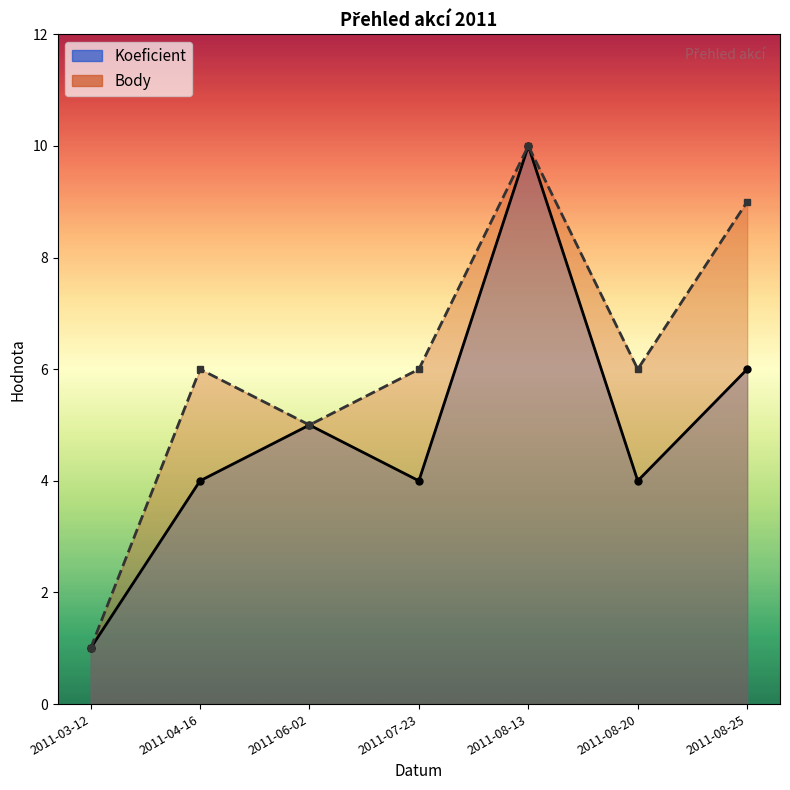

Between 2011-07-23 and 2011-08-13, which series saw the biggest shift?

Koeficient